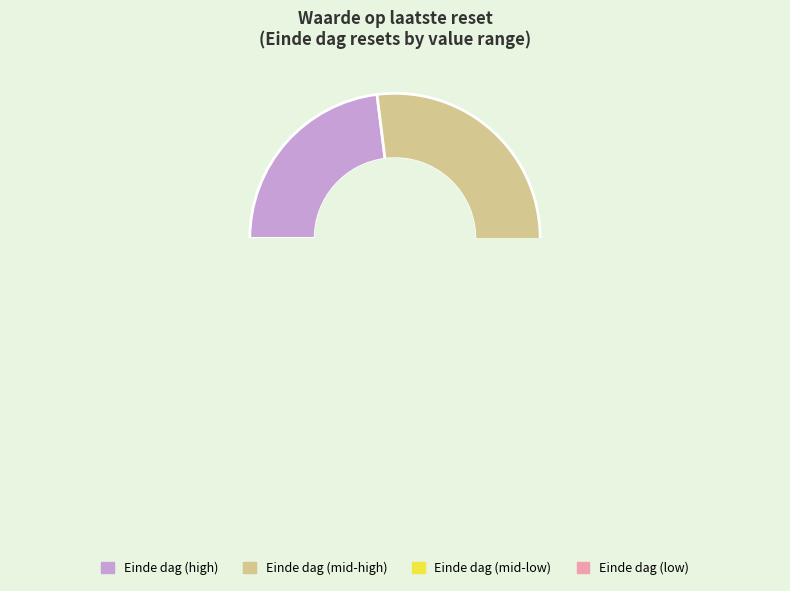

How many segments does this pie chart have?

4